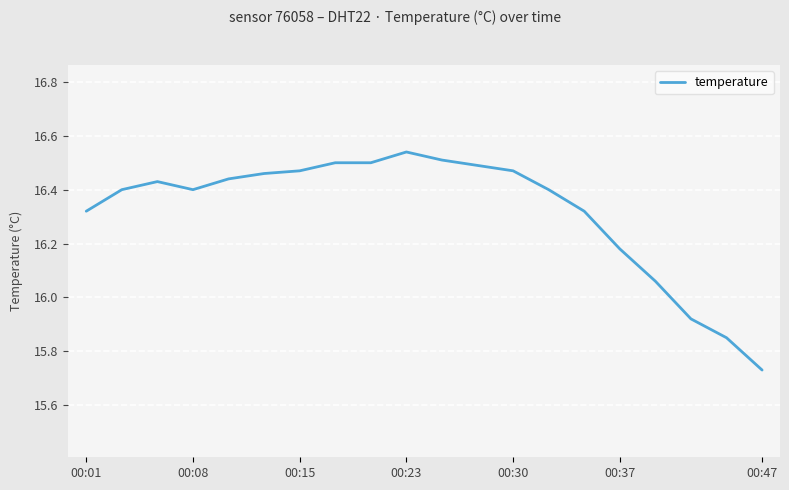

How many lines are shown in the chart?

1